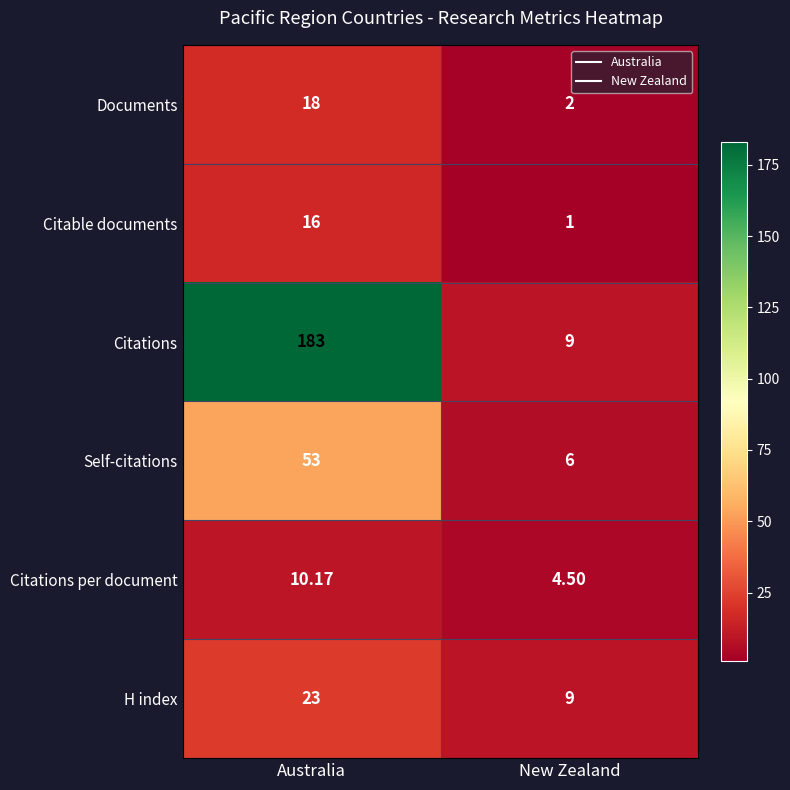

At which category is the sum across all series the highest?

Australia